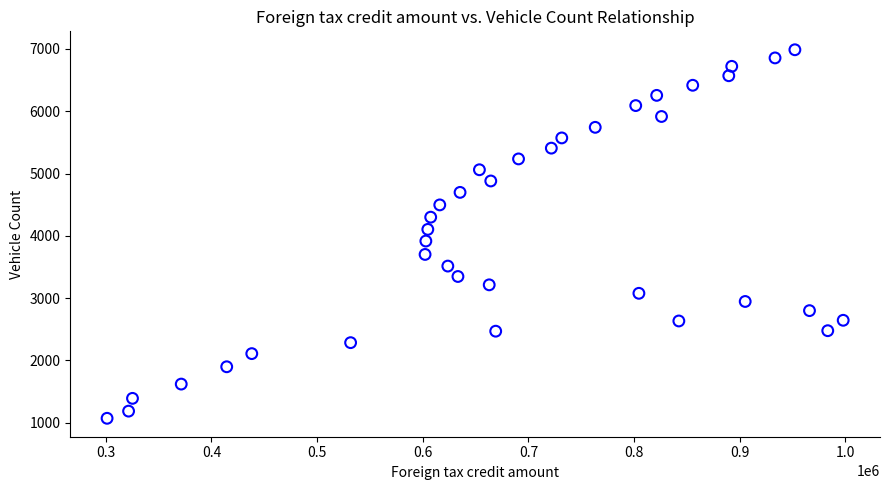

What is the range of X values (max minus min)?

696650